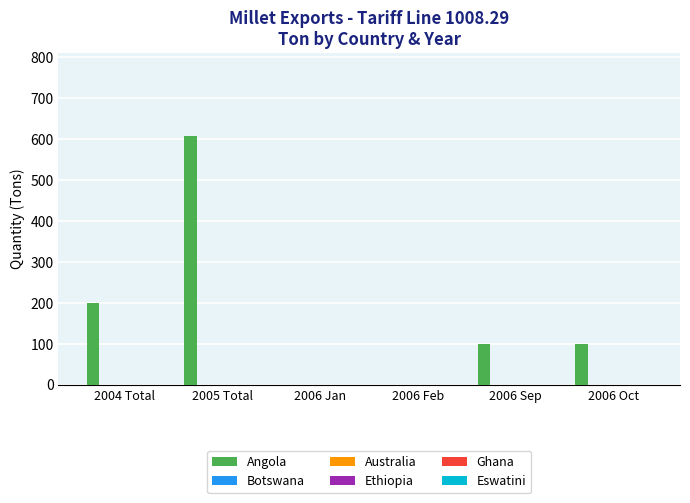

What is the maximum value shown in the chart?

608